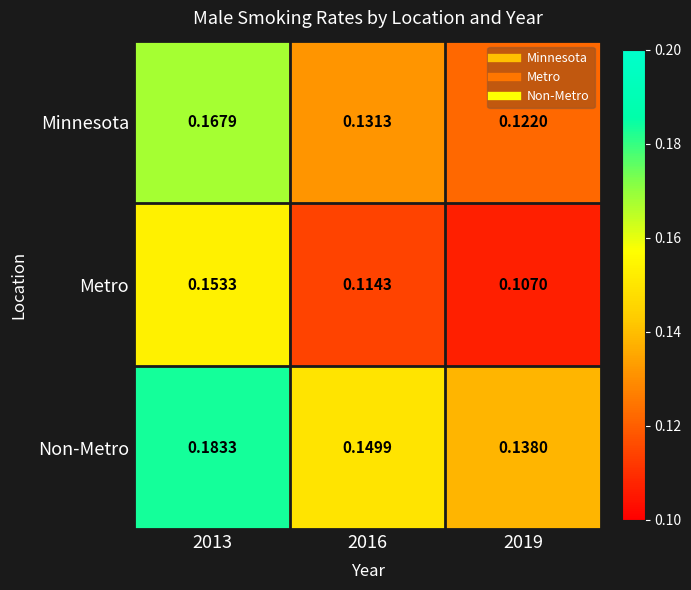

Which series has the widest spread of values?

Metro